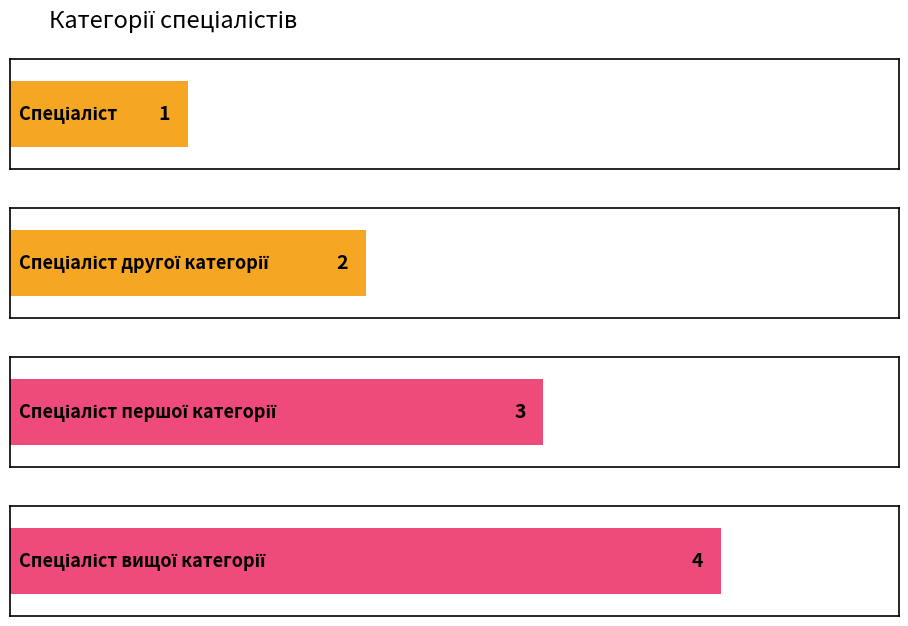

Where is the data nearest to the value 2?

Спеціаліст другої категорії